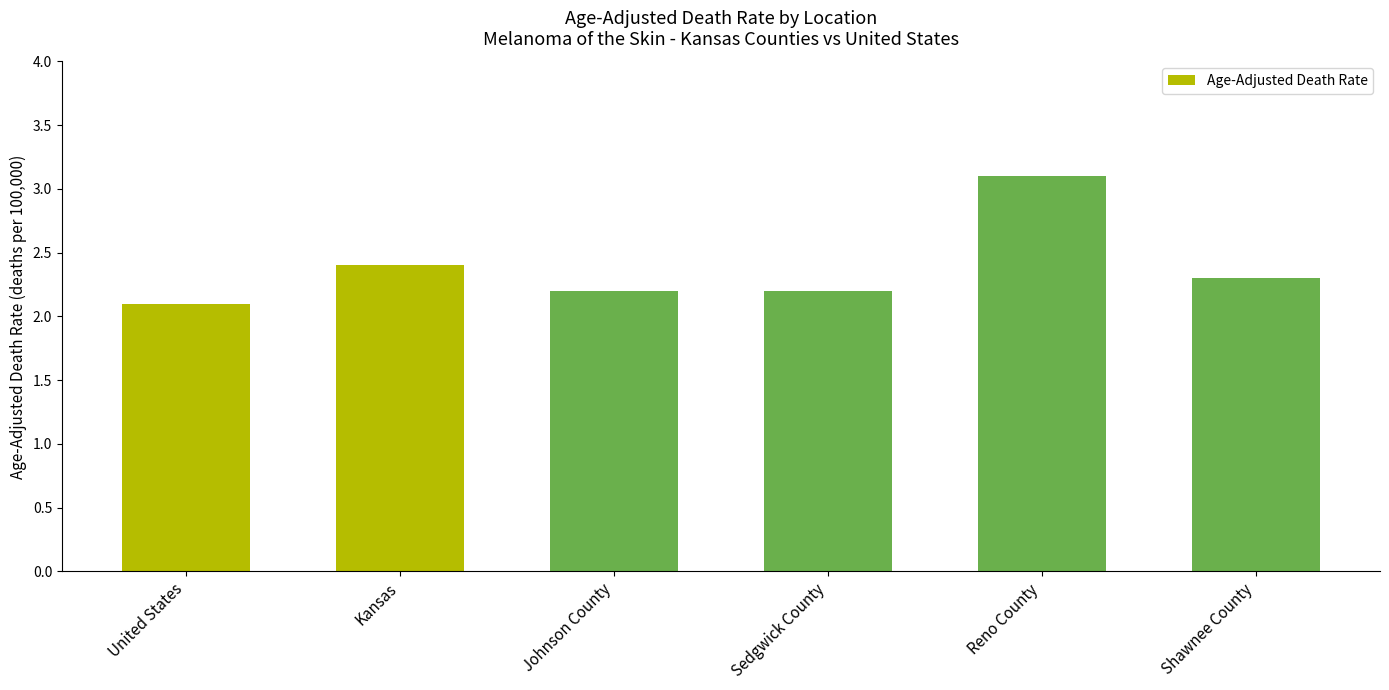

Does the chart contain any negative values?

No